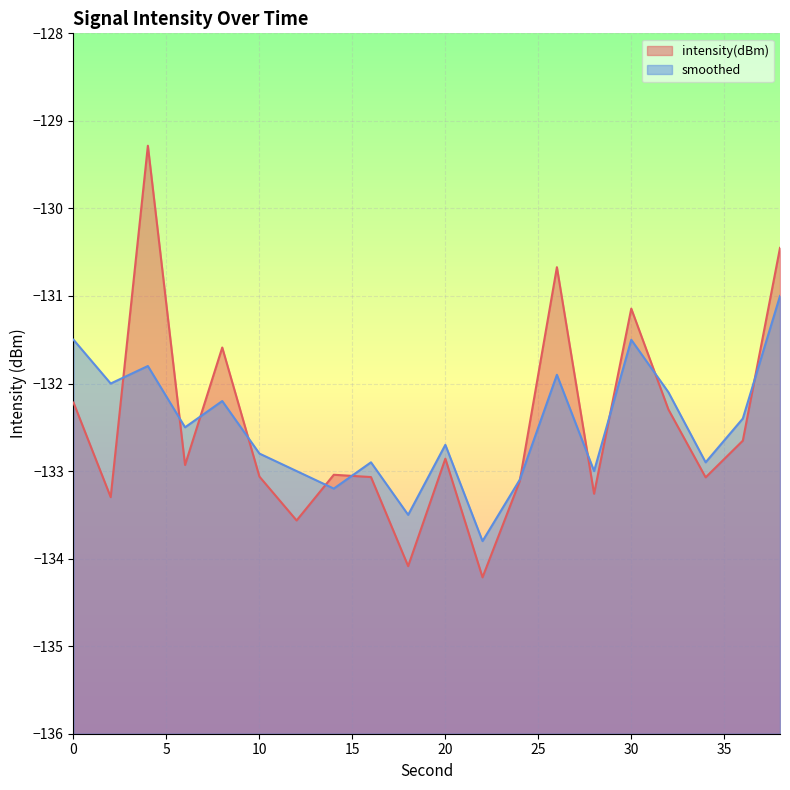

Rank the categories by intensity(dBm) value from highest to lowest.

4, 38, 26, 30, 8, 0, 32, 36, 20, 6, 14, 10, 16, 34, 24, 28, 2, 12, 18, 22